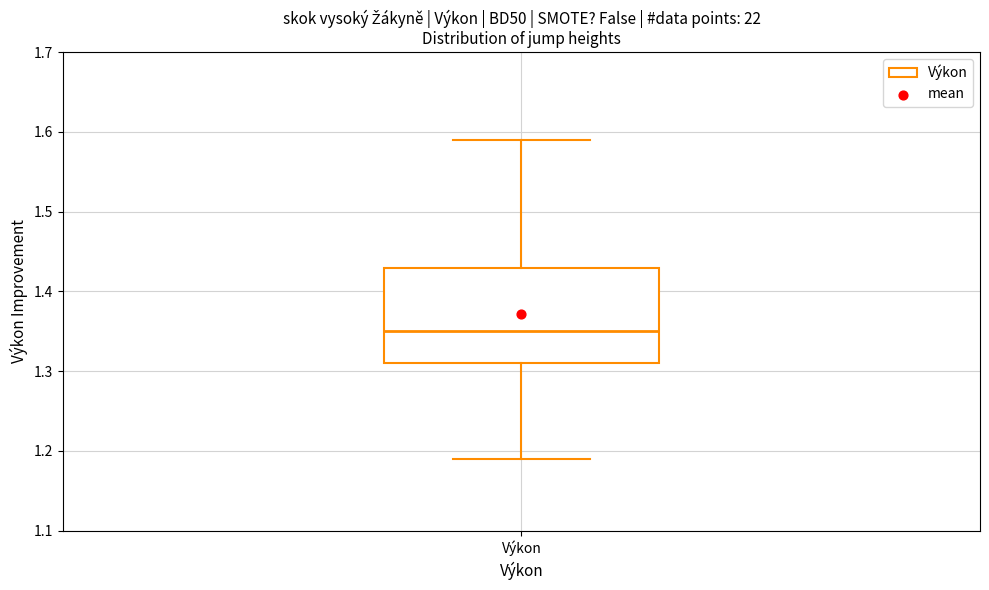

Where does the upper whisker of the box for Výkon end on the y-axis? The values are not printed on the chart, so give them approximately, as read against the axis.

1.59